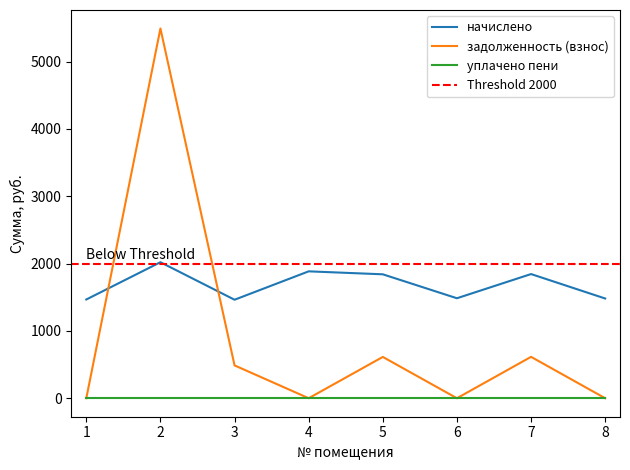

The value of начислено at 4 is 3361.4. True or false?

False